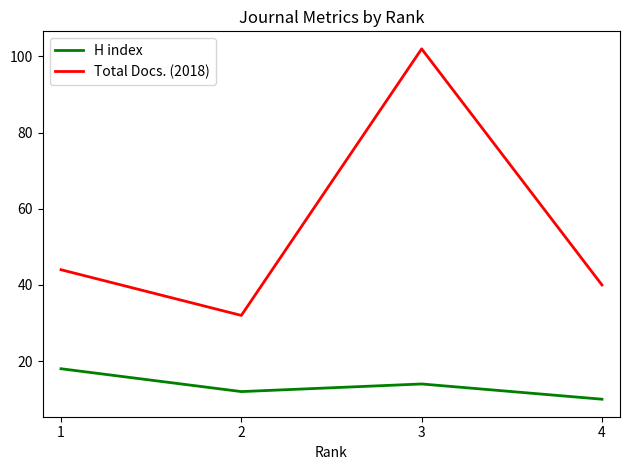

True or false: Total Docs. (2018) has a value of 67 at 4.

False